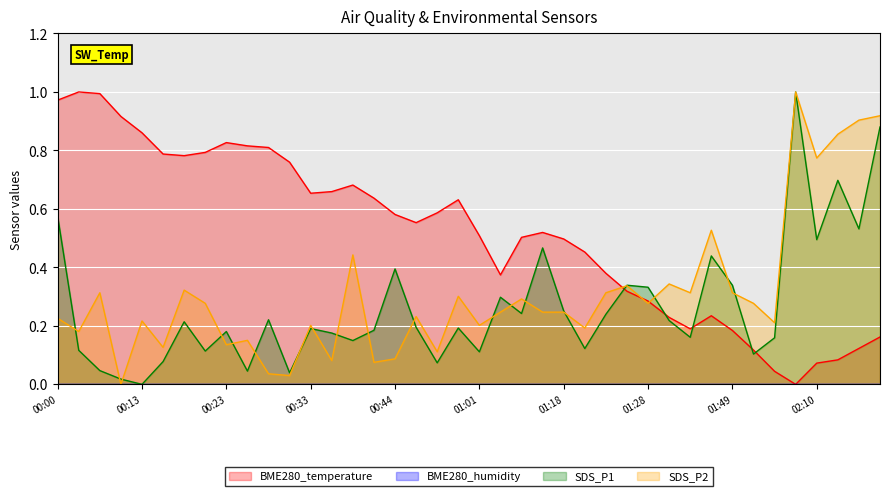

What is the difference between the SDS_P1 values at 00:21 and 02:12?

0.6